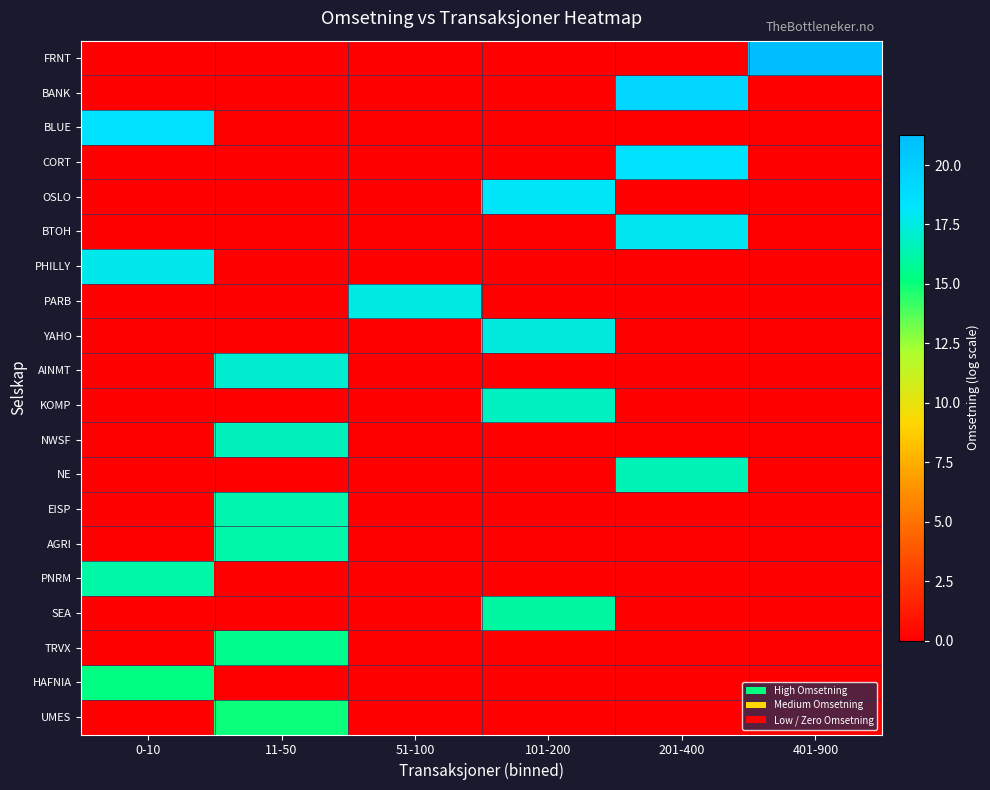

Reading left to right, transcribe all the data shown in this chart.

FRNT: 0-10=0.0	11-50=0.0	51-100=0.0	101-200=0.0	201-400=0.0	401-900=21.3
BANK: 0-10=0.0	11-50=0.0	51-100=0.0	101-200=0.0	201-400=19.3	401-900=0.0
BLUE: 0-10=18.4	11-50=0.0	51-100=0.0	101-200=0.0	201-400=0.0	401-900=0.0
CORT: 0-10=0.0	11-50=0.0	51-100=0.0	101-200=0.0	201-400=18.3	401-900=0.0
OSLO: 0-10=0.0	11-50=0.0	51-100=0.0	101-200=18.0	201-400=0.0	401-900=0.0
BTOH: 0-10=0.0	11-50=0.0	51-100=0.0	101-200=0.0	201-400=17.9	401-900=0.0
PHILLY: 0-10=17.7	11-50=0.0	51-100=0.0	101-200=0.0	201-400=0.0	401-900=0.0
PARB: 0-10=0.0	11-50=0.0	51-100=17.6	101-200=0.0	201-400=0.0	401-900=0.0
YAHO: 0-10=0.0	11-50=0.0	51-100=0.0	101-200=17.4	201-400=0.0	401-900=0.0
AINMT: 0-10=0.0	11-50=17.2	51-100=0.0	101-200=0.0	201-400=0.0	401-900=0.0
KOMP: 0-10=0.0	11-50=0.0	51-100=0.0	101-200=16.7	201-400=0.0	401-900=0.0
NWSF: 0-10=0.0	11-50=16.6	51-100=0.0	101-200=0.0	201-400=0.0	401-900=0.0
NE: 0-10=0.0	11-50=0.0	51-100=0.0	101-200=0.0	201-400=16.5	401-900=0.0
EISP: 0-10=0.0	11-50=16.4	51-100=0.0	101-200=0.0	201-400=0.0	401-900=0.0
AGRI: 0-10=0.0	11-50=16.2	51-100=0.0	101-200=0.0	201-400=0.0	401-900=0.0
PNRM: 0-10=16.1	11-50=0.0	51-100=0.0	101-200=0.0	201-400=0.0	401-900=0.0
SEA: 0-10=0.0	11-50=0.0	51-100=0.0	101-200=16.0	201-400=0.0	401-900=0.0
TRVX: 0-10=0.0	11-50=15.5	51-100=0.0	101-200=0.0	201-400=0.0	401-900=0.0
HAFNIA: 0-10=15.3	11-50=0.0	51-100=0.0	101-200=0.0	201-400=0.0	401-900=0.0
UMES: 0-10=0.0	11-50=15.0	51-100=0.0	101-200=0.0	201-400=0.0	401-900=0.0